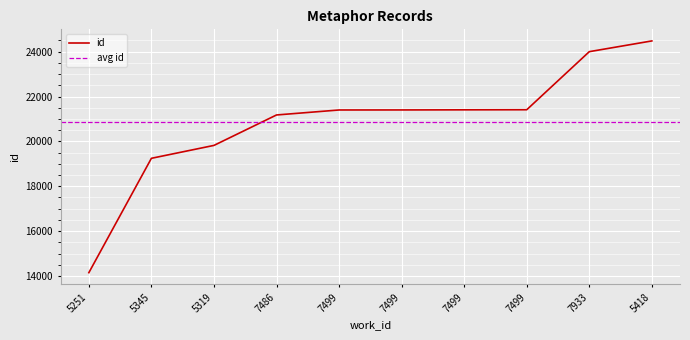

True or false: the data shows 29825 at 7499.

False